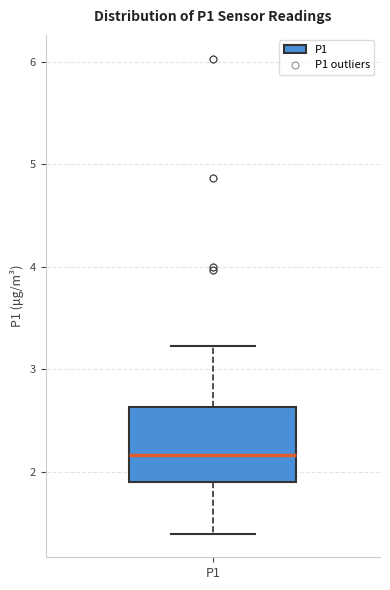

Transcribe this box plot: give where the median line is, the range the box spans, and where the two whiskers end, as read against the y-axis. The values are not printed on the chart, so give them approximately, as read against the axis.

median 2.2, box 1.9 to 2.6, whiskers 1.4 to 3.2